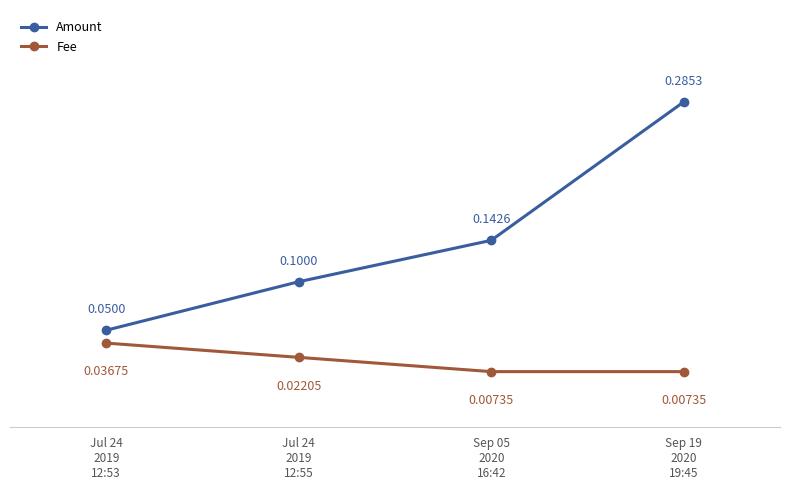

Which category has the highest value in the Amount series?

Sep 19
2020
19:45